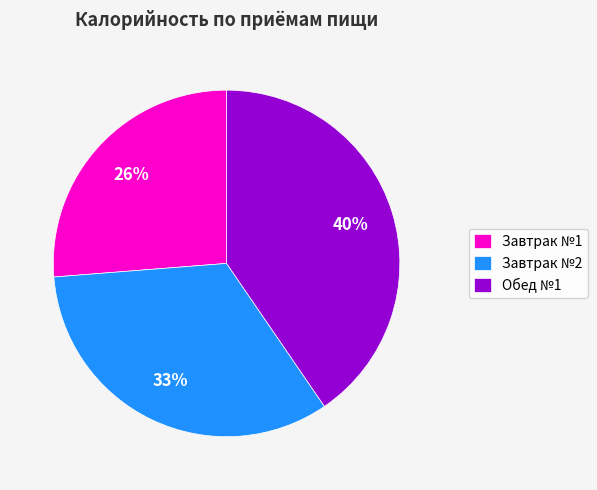

Do Завтрак №1 and Завтрак №2 together represent more than half of the pie?

Yes